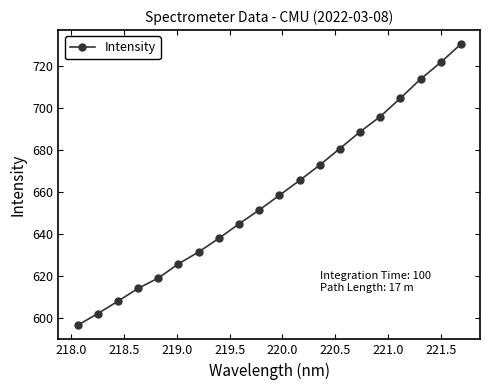

What is the sum of all values?

13164.9